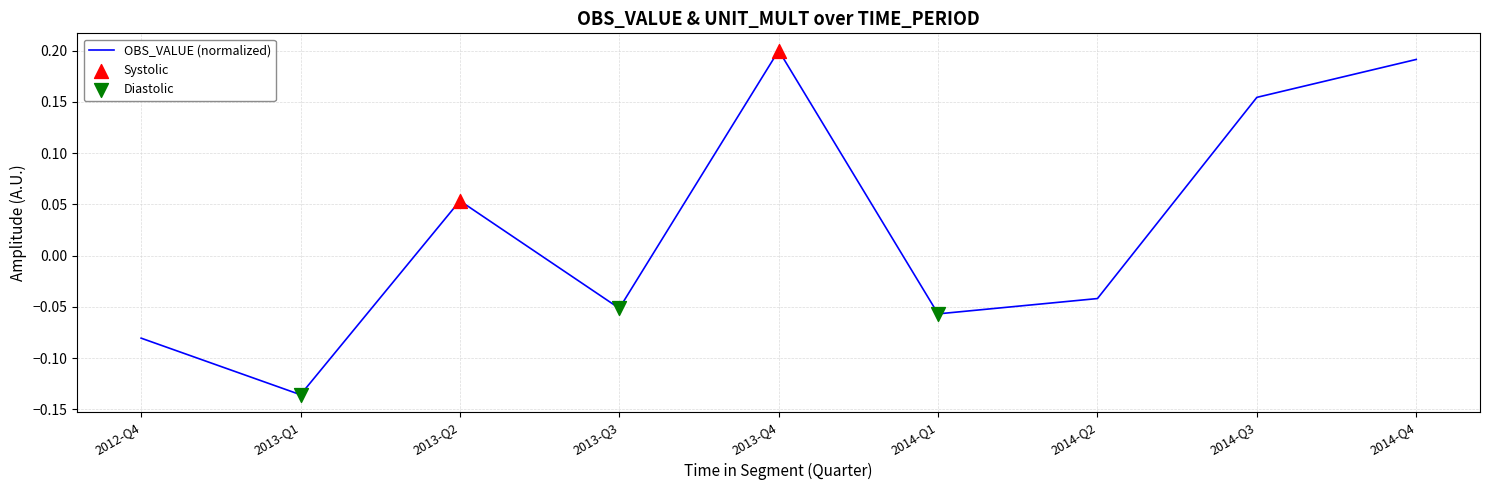

Which has a higher value, 2014-Q3 or 2013-Q1?

2014-Q3